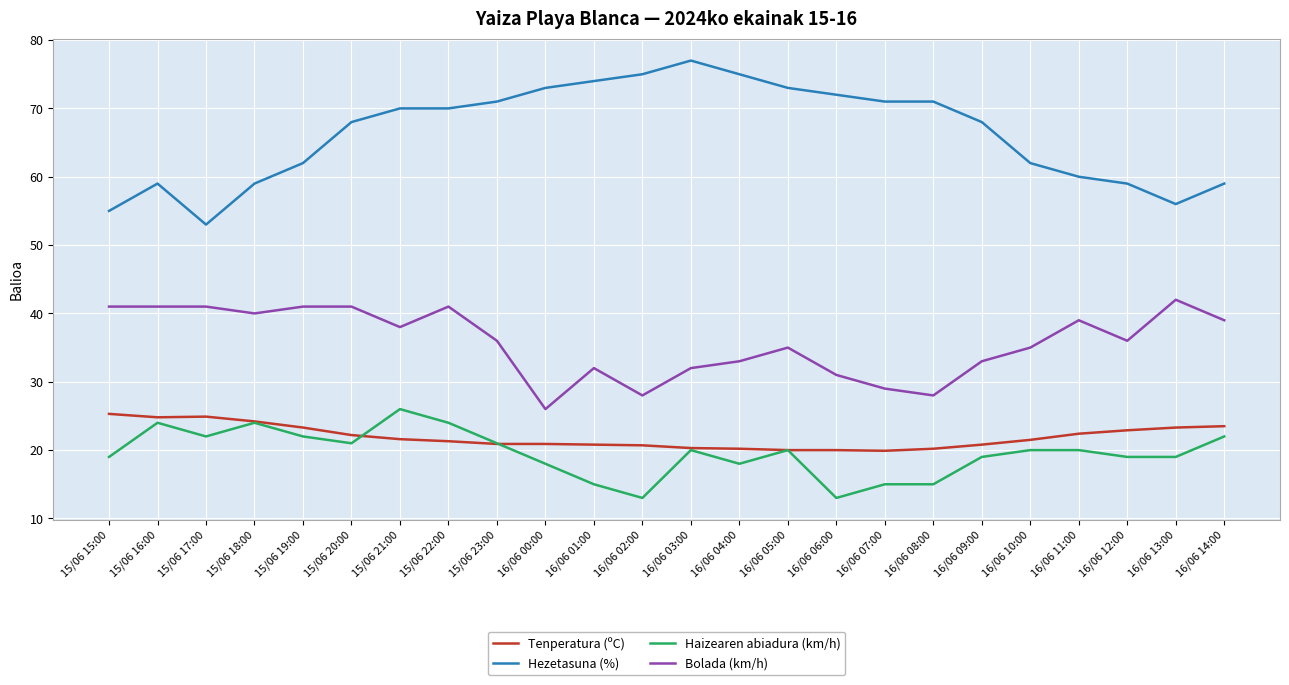

What is the sum of the Haizearen abiadura (km/h) values at 16/06 07:00 and 16/06 02:00?

28.0